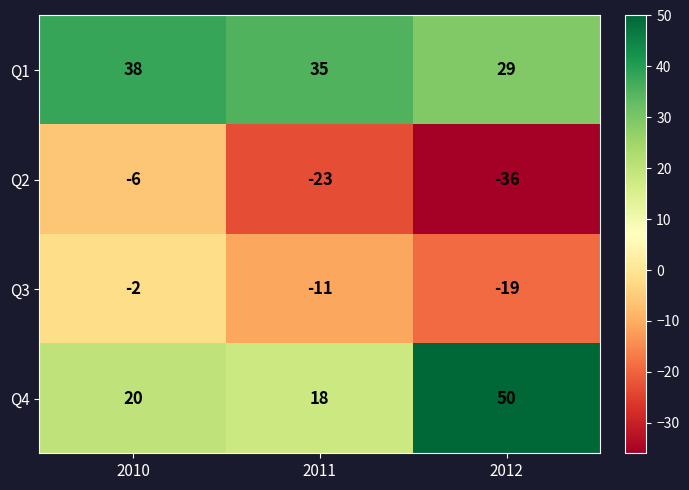

Reading right to left, what are all the values shown in this chart?

Q1: 2012=29	2011=35	2010=38
Q2: 2012=-36	2011=-23	2010=-6
Q3: 2012=-19	2011=-11	2010=-2
Q4: 2012=50	2011=18	2010=20